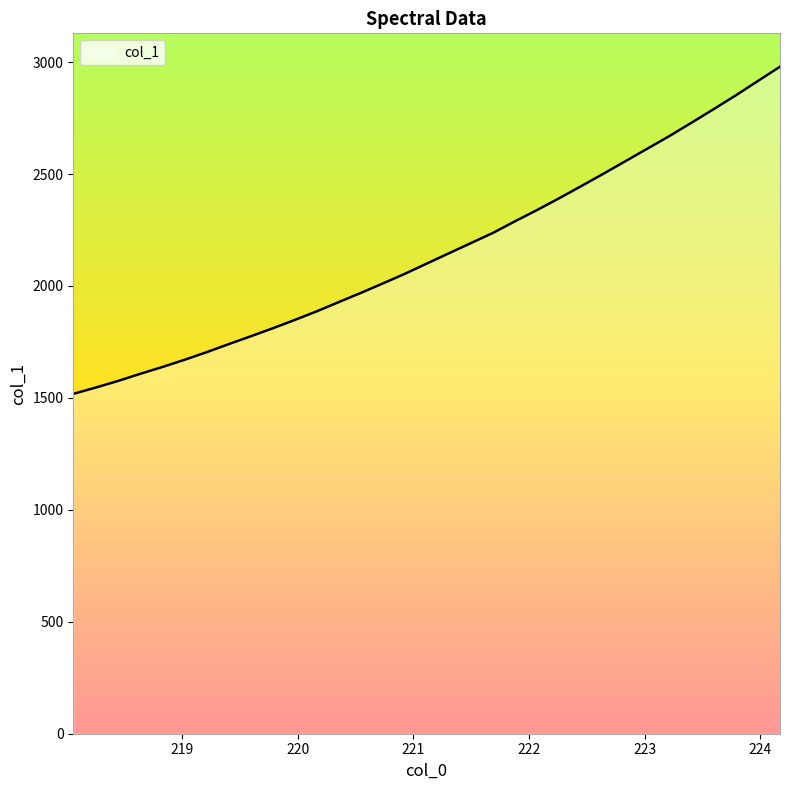

What is the average value?

2152.2